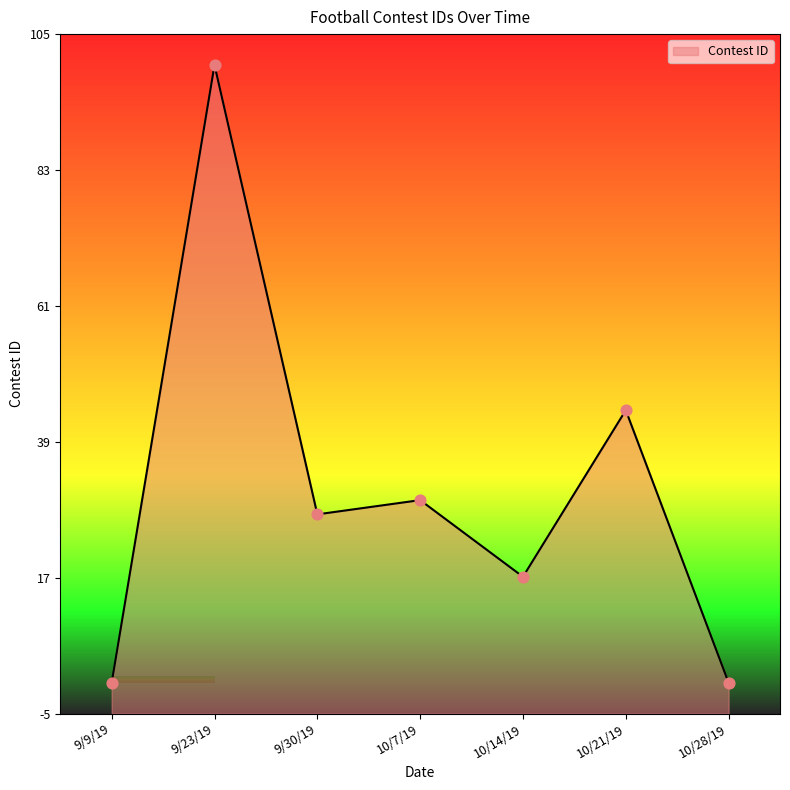

Which has a higher value, 10/21/19 or 10/7/19?

10/21/19